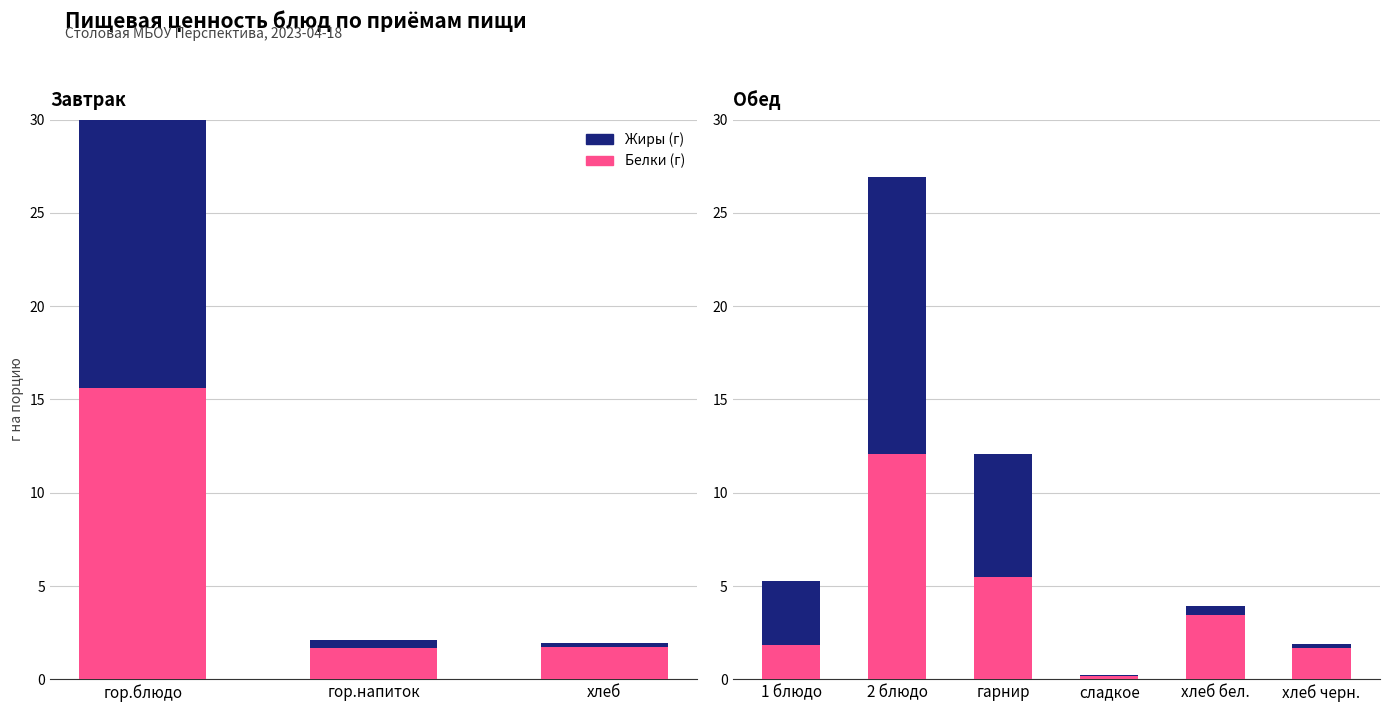

How many data points does each series have?

6